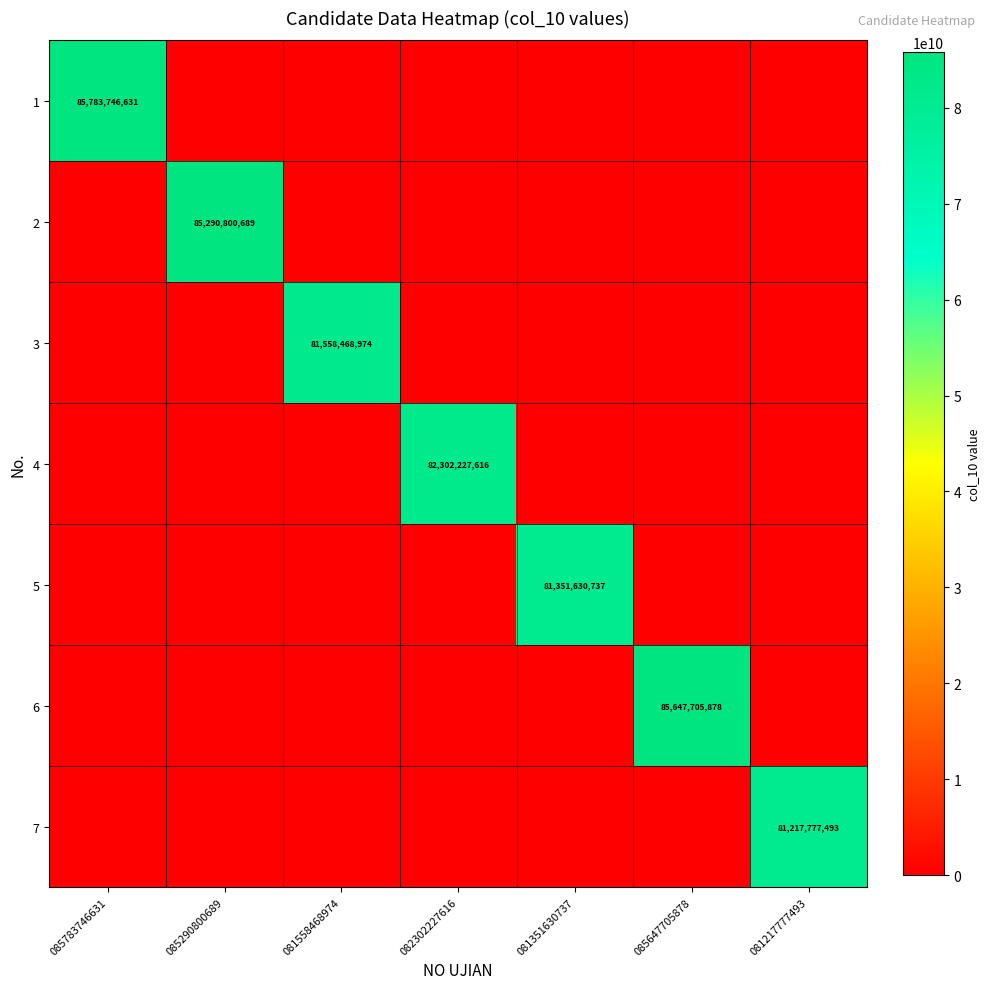

The value of 6 at 085783746631 is 0. True or false?

True